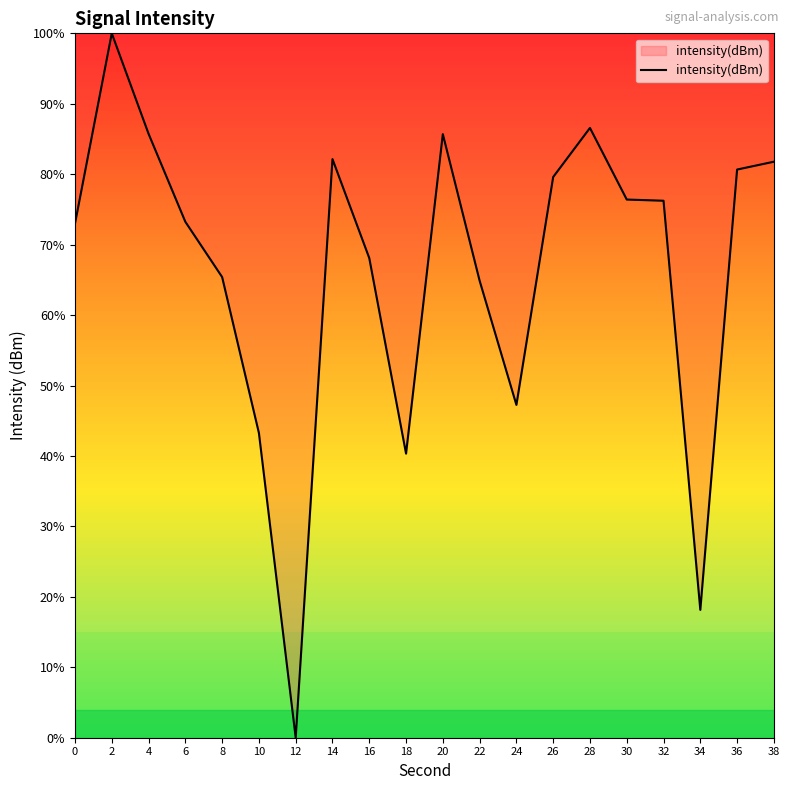

The value at 8 is 106.3. True or false?

False